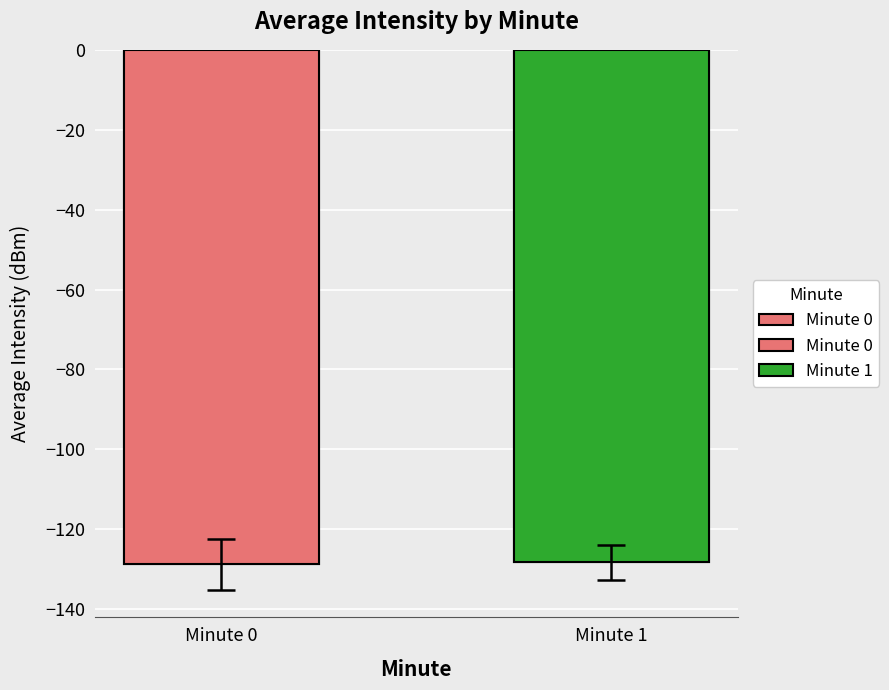

Count the number of categories in the chart.

2